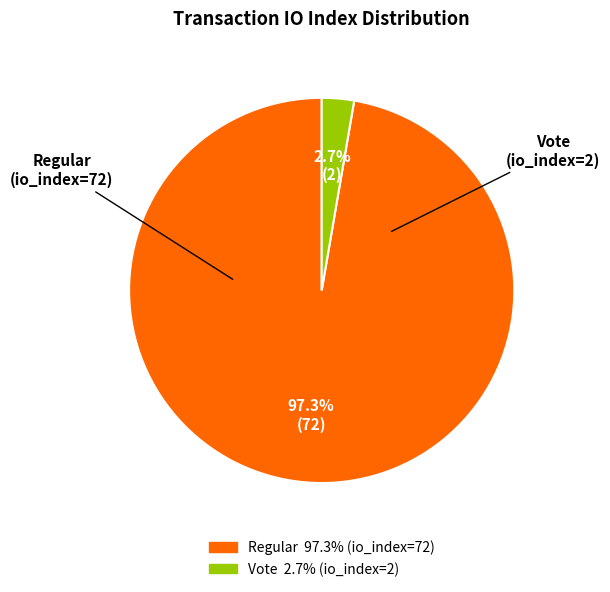

Does any single category account for the majority?

Yes